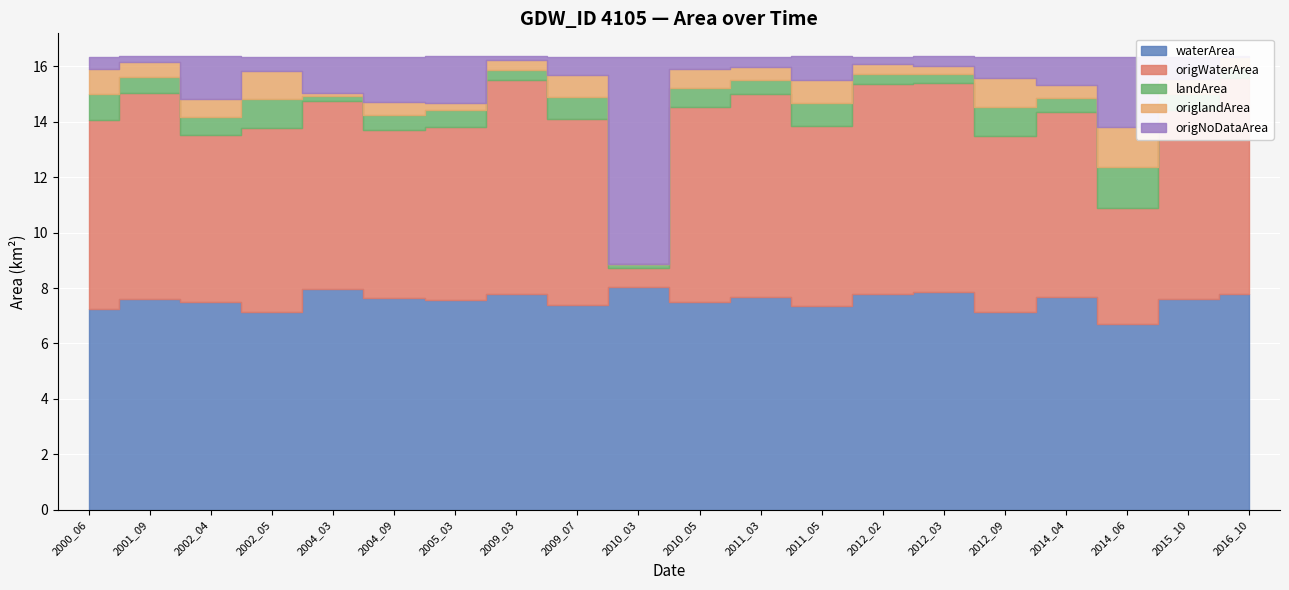

Between 2004_03 and 2001_09, which is larger?

2004_03